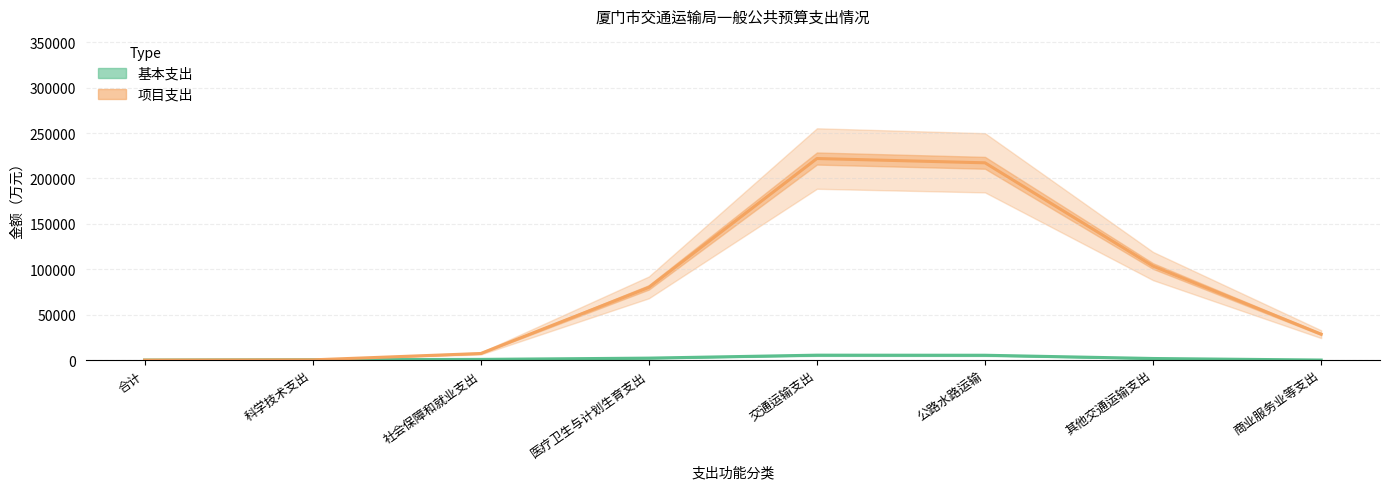

Count the number of data series in this chart.

2